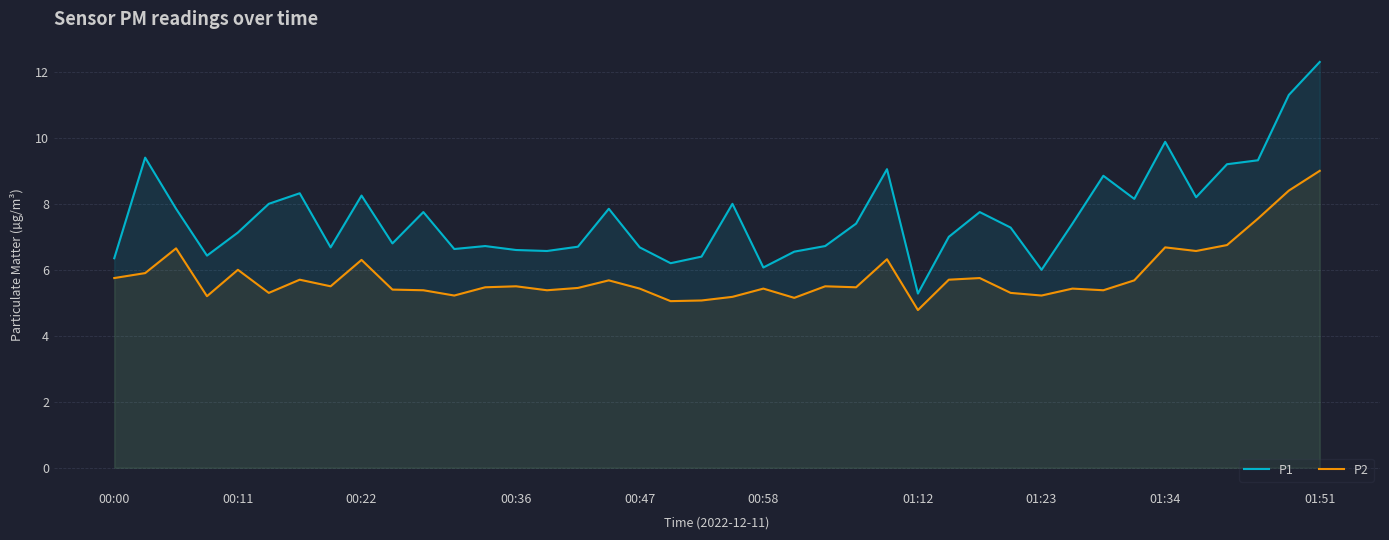

What is the difference between the P1 values at 18 and 33?

2.0